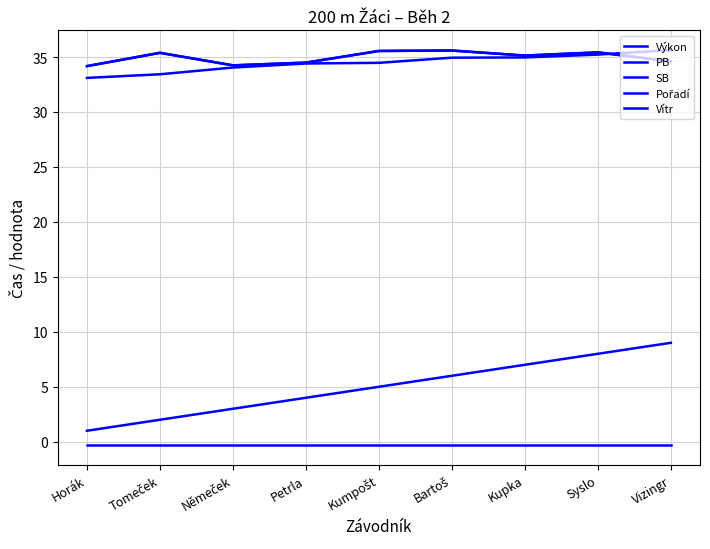

Does the chart display data point markers on the line(s)?

No